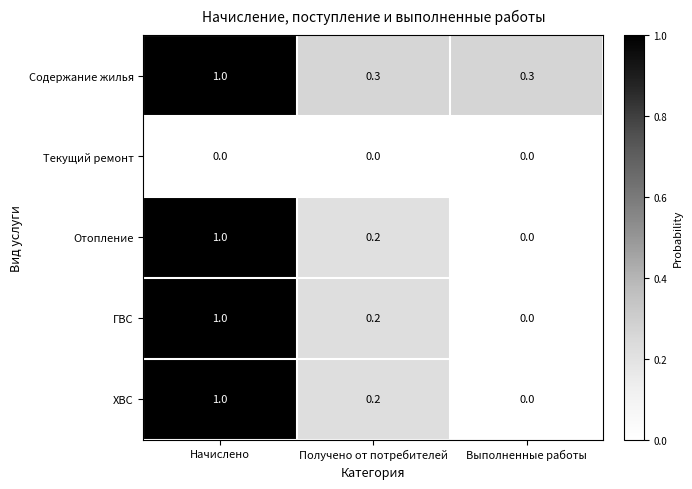

What is the total value across all series at Выполненные работы?

0.3